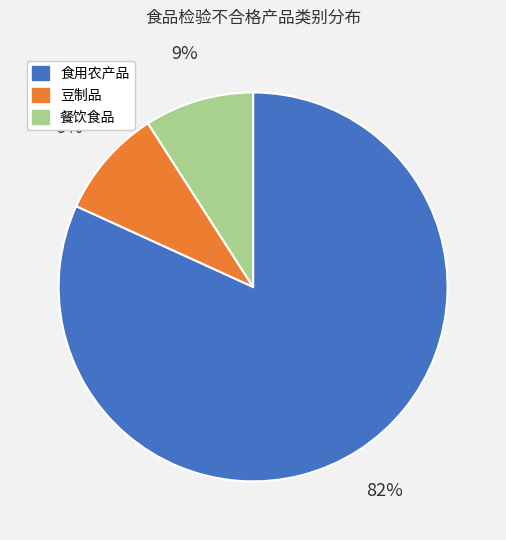

True or false: 豆制品 accounts for 4% of the total.

False